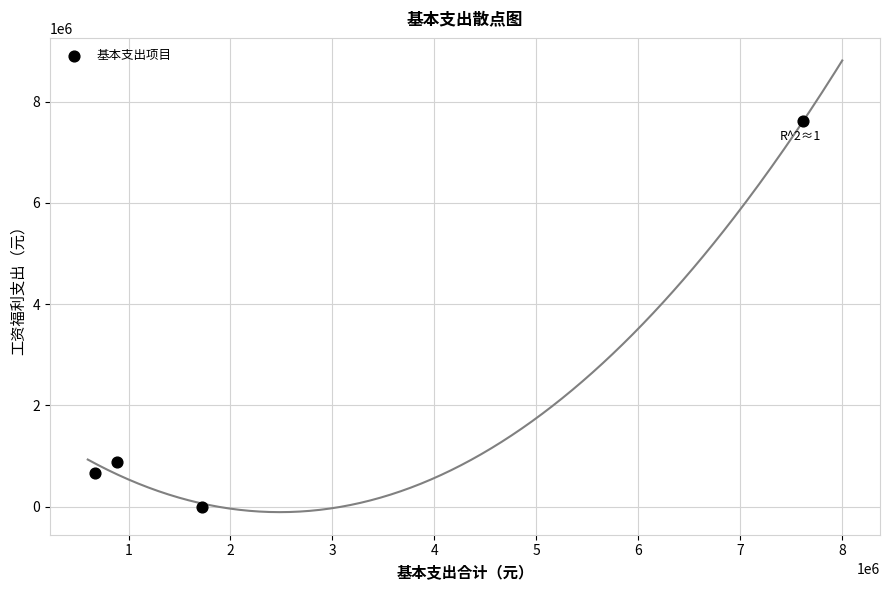

What Y value in the scatter plot is closest to 3811243?

888087.5